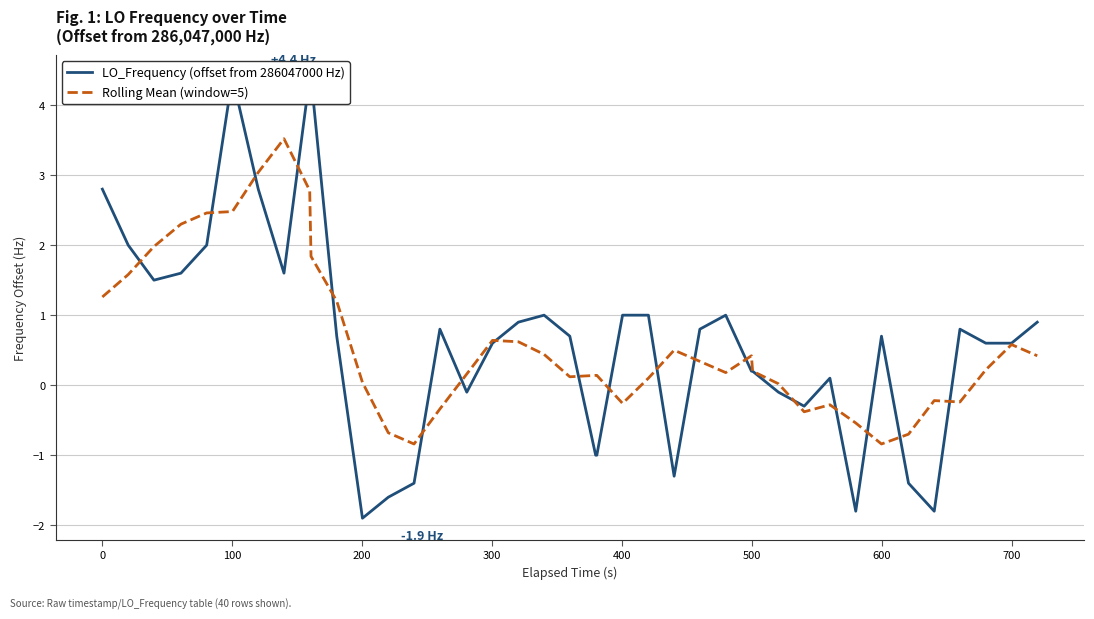

How many values in the Rolling Mean (window=5) series are below 0?

11